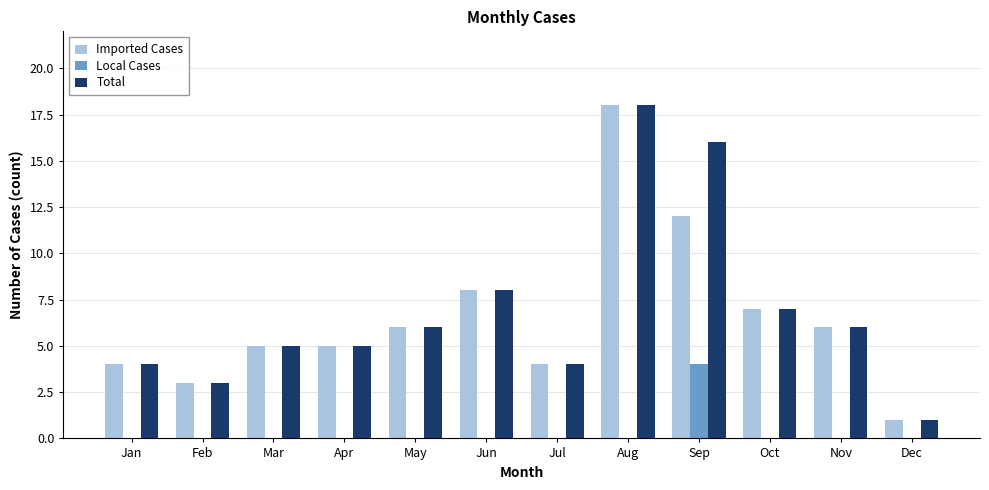

What is the sum of the Imported Cases values at Feb and Aug?

21